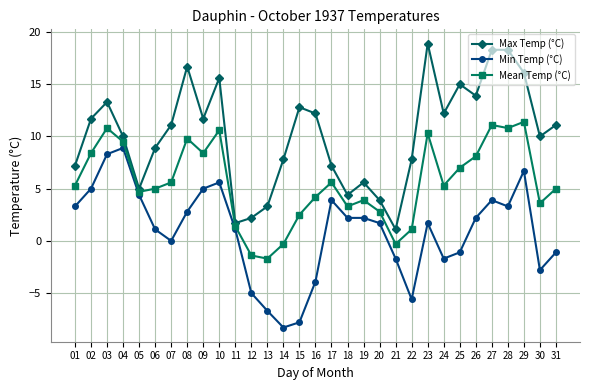

What is the difference between the maximum and minimum values in the Mean Temp (°C) series?

13.1